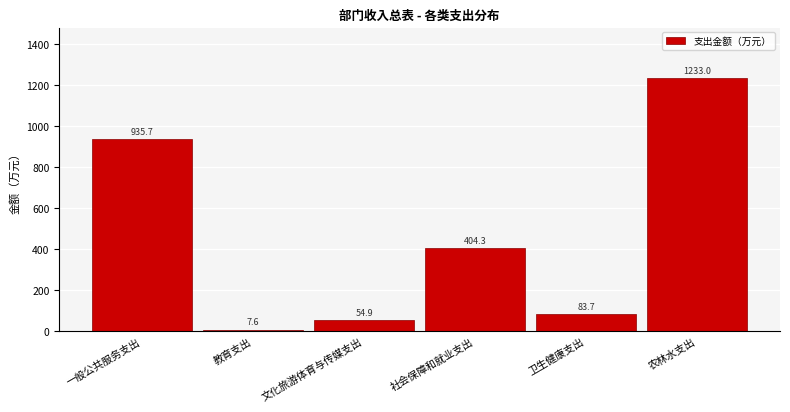

Reading right to left, list all the values displayed in this chart.

1233.0	83.7	404.3	54.9	7.6	935.7